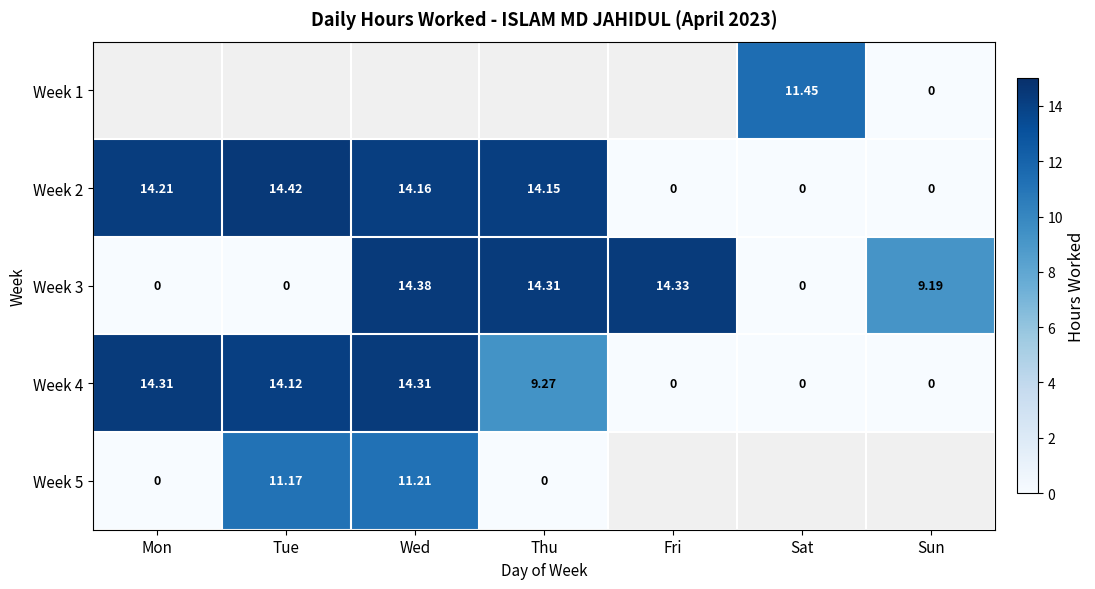

What is the maximum value shown in the chart?

14.4